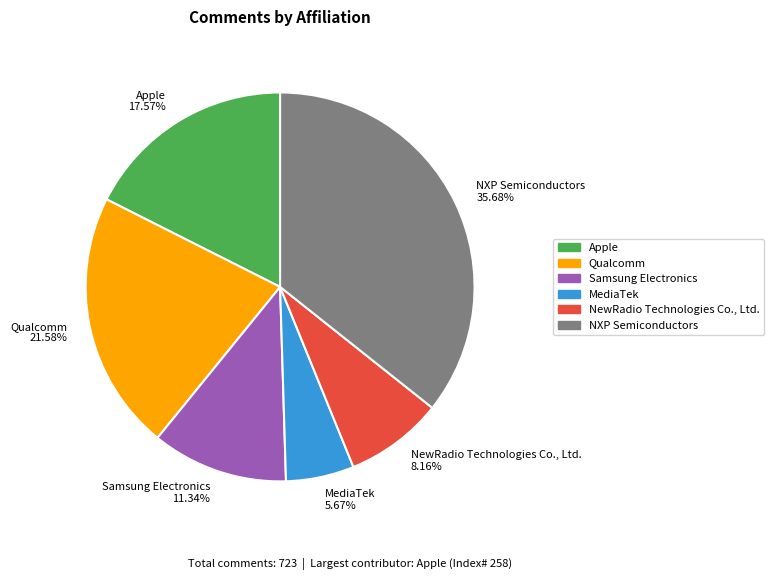

Which slice is the largest?

NXP Semiconductors